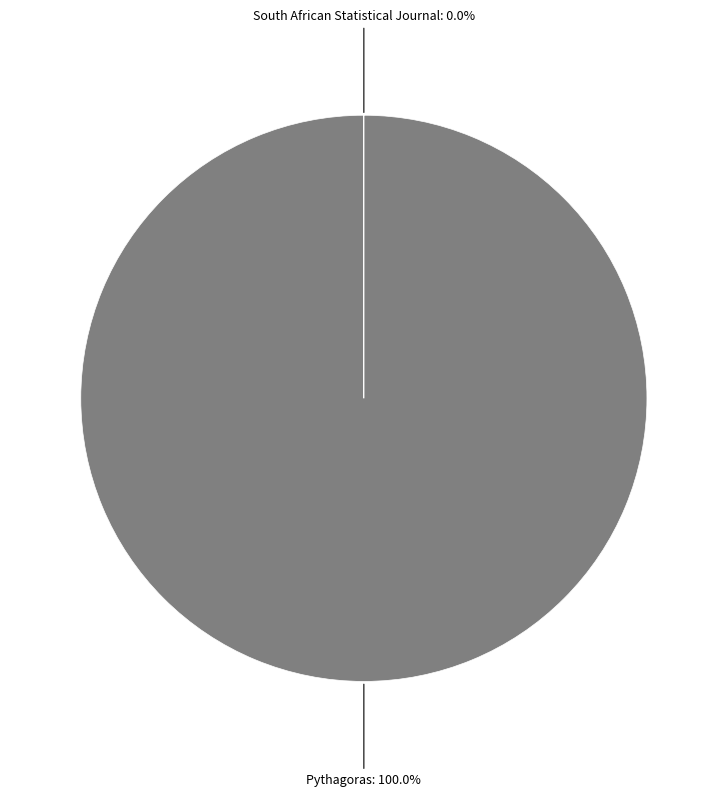

Does Pythagoras account for over 50% of the chart?

Yes